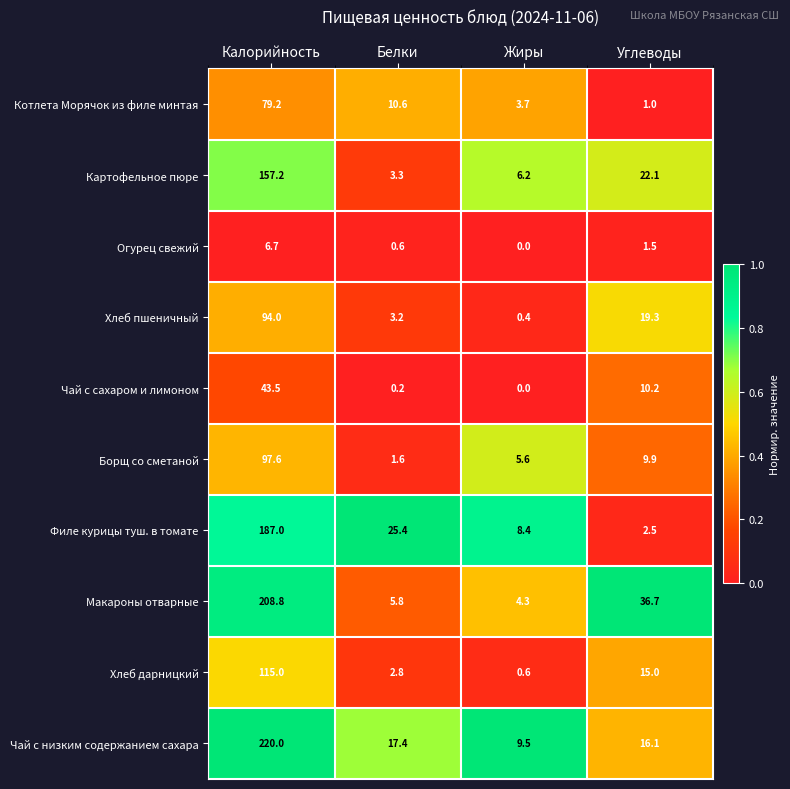

What is the sum of the Филе курицы туш. в томате values at Жиры and Калорийность?

195.4